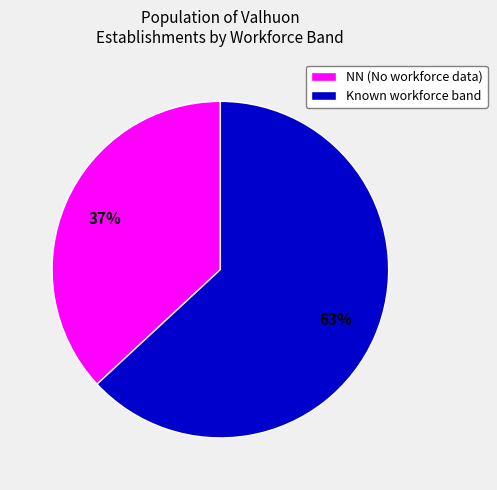

Between Known workforce band and NN (No workforce data), which is larger?

Known workforce band